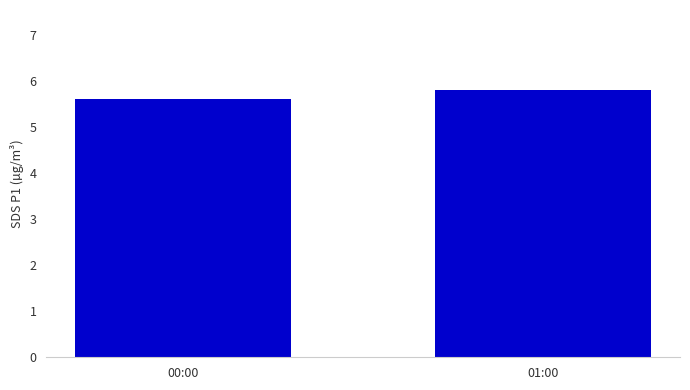

What is the maximum value shown in the chart?

5.8